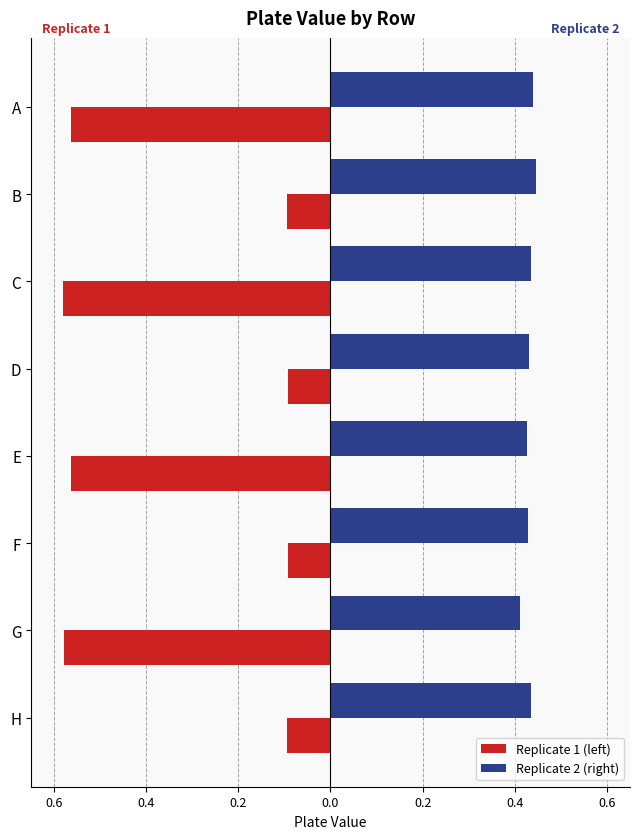

Reading right to left, what are all the values shown in this chart?

Replicate 1 (left): -0.1	-0.6	-0.1	-0.6	-0.1	-0.6	-0.1	-0.6
Replicate 2 (right): 0.4	0.4	0.4	0.4	0.4	0.4	0.4	0.4